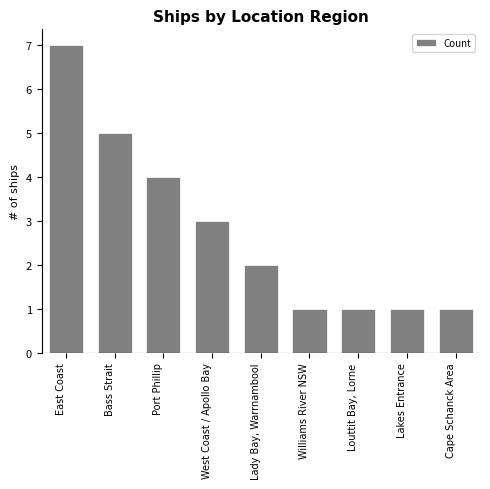

What is the change in value from West Coast / Apollo Bay to Cape Schanck Area?

-2